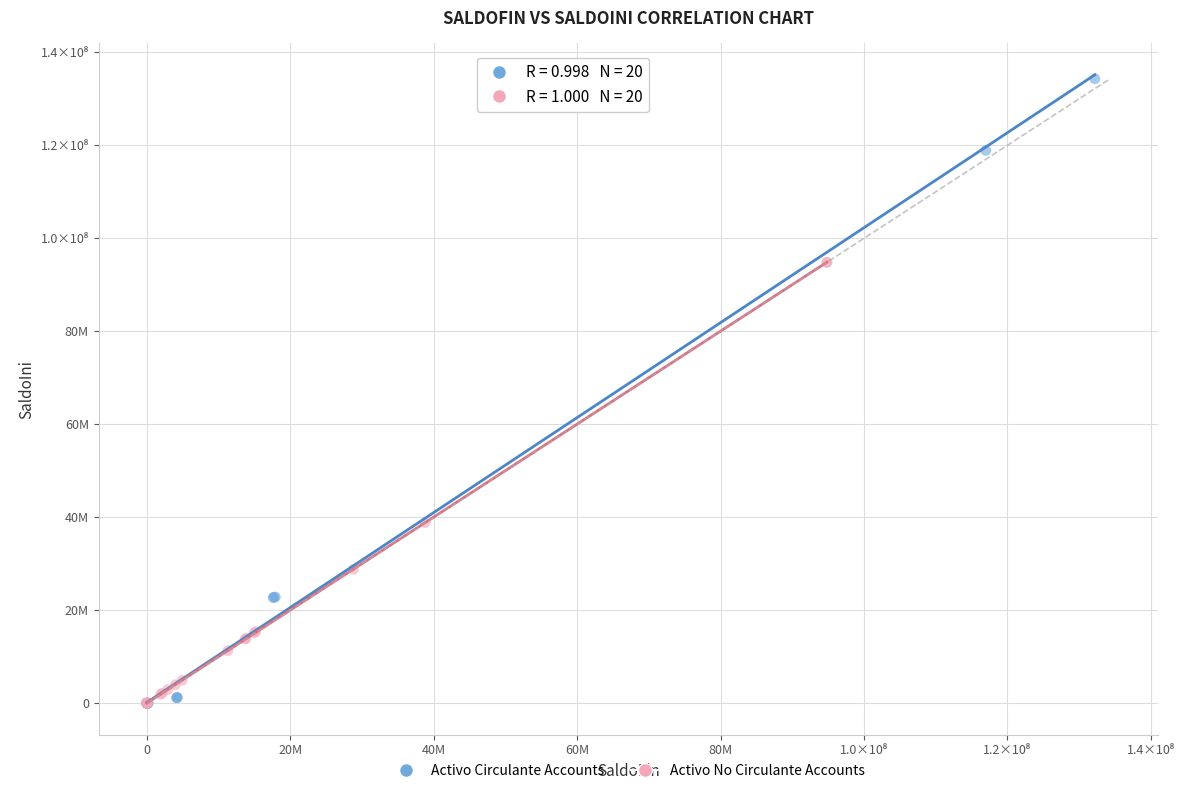

Which series has the widest spread of Y values?

Activo Circulante Accounts